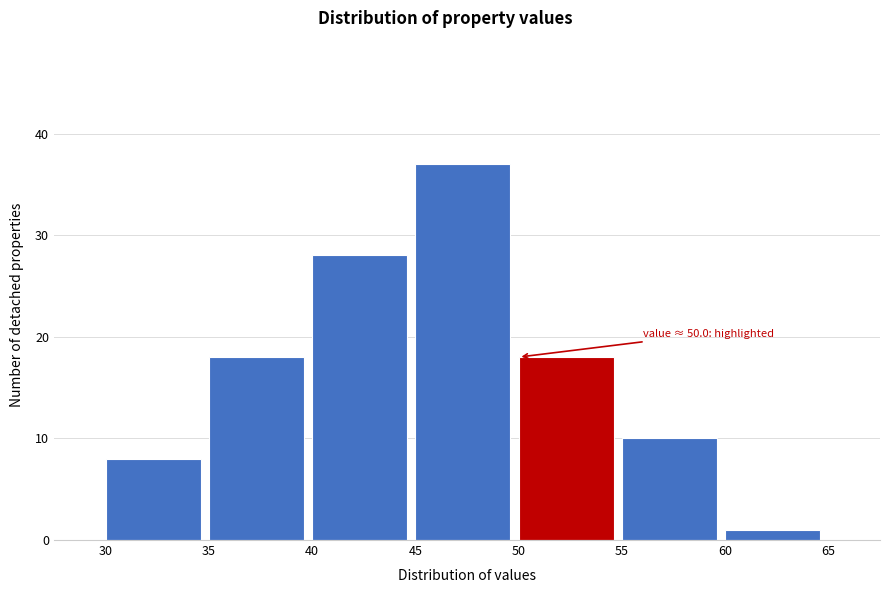

Over which range of the x-axis is the bar tallest?

45 to 50